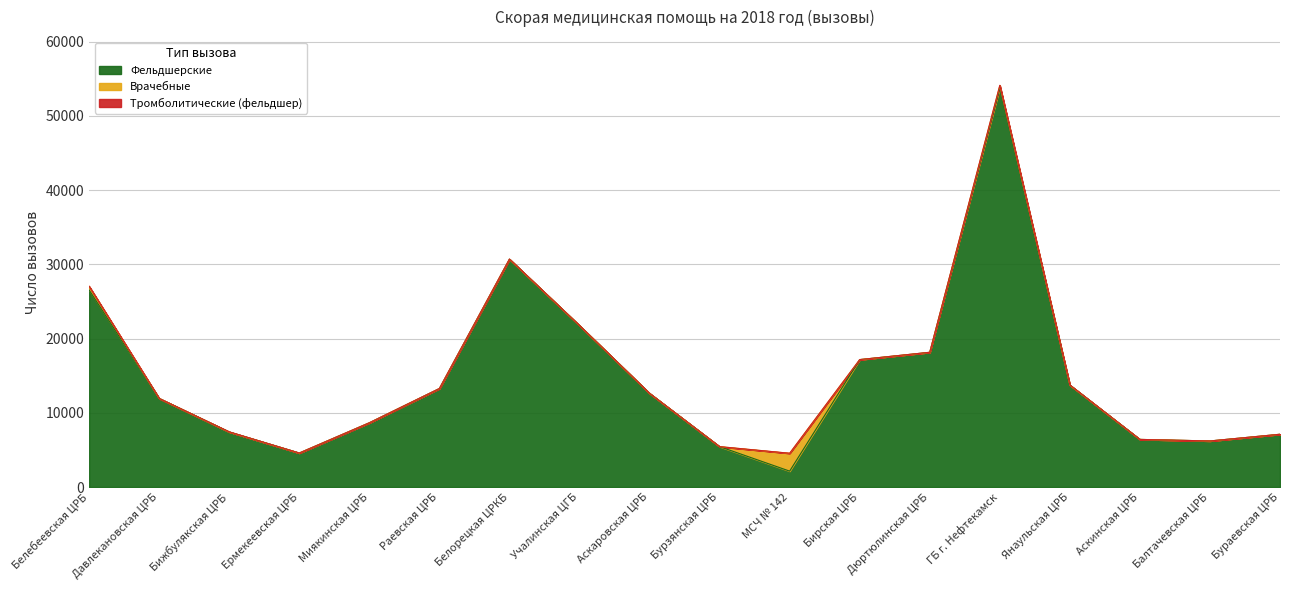

What is the label of the 1st point from the left?

Белебеевская ЦРБ